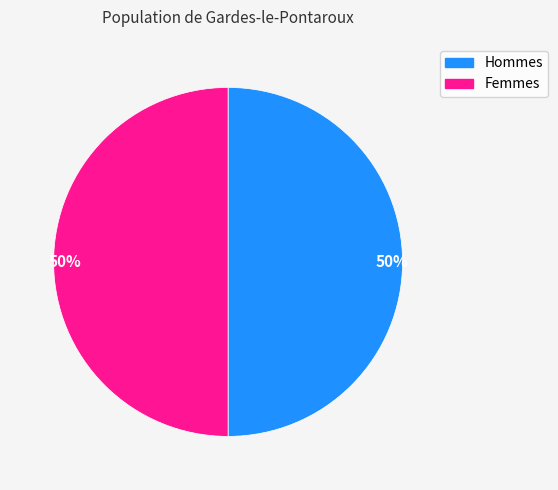

To the nearest percent, what is the average slice percentage?

50%